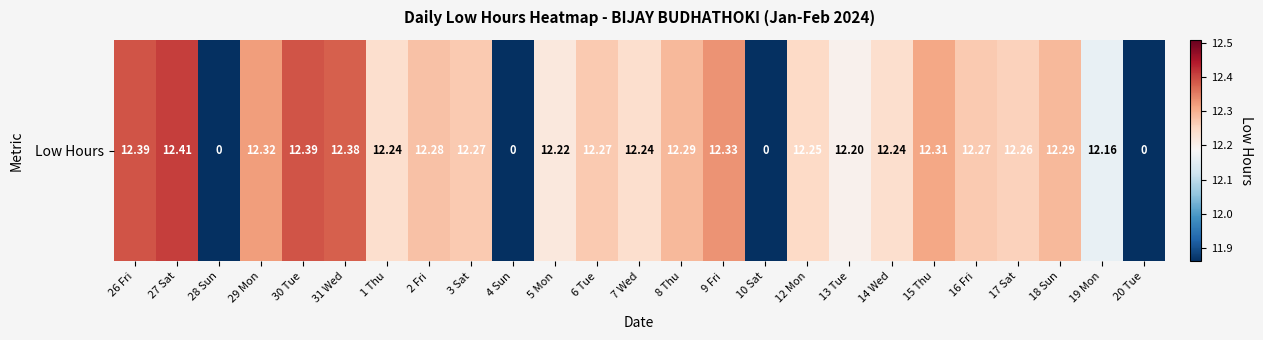

What is the change in value from 4 Sun to 9 Fri?

+12.3